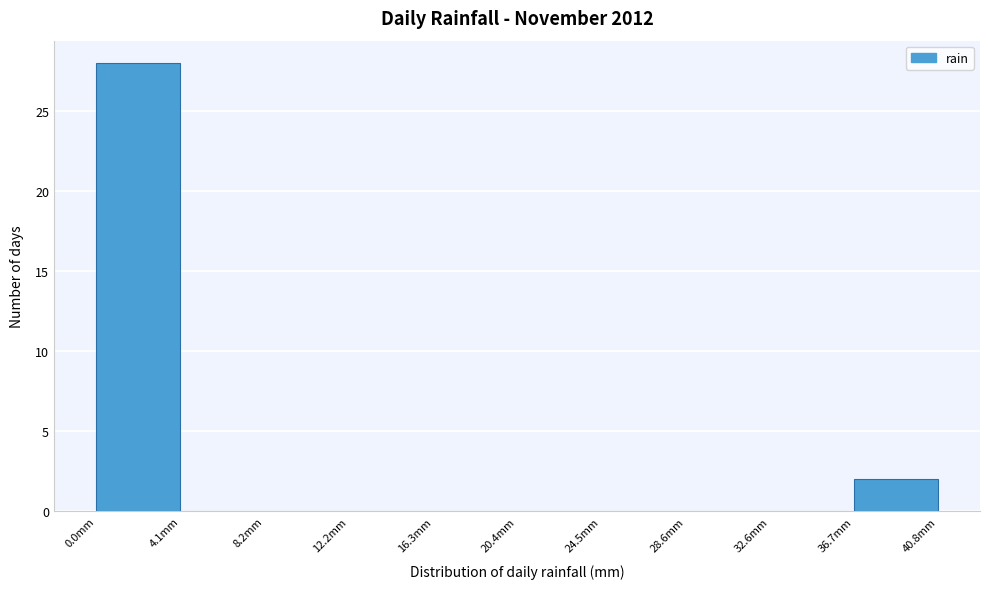

Which range on the x-axis has the tallest bar?

0.0 to 4.0